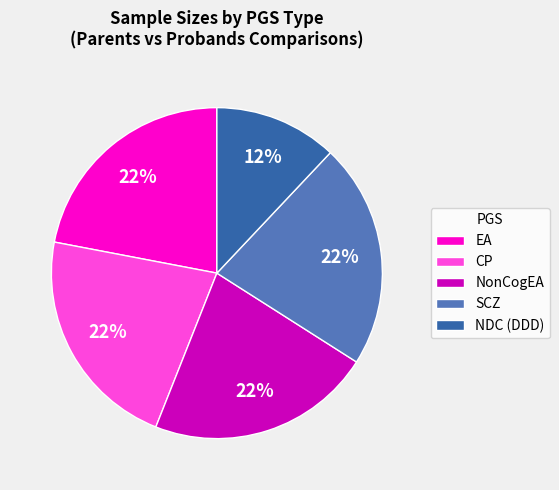

Which slice is the smallest?

NDC (DDD)